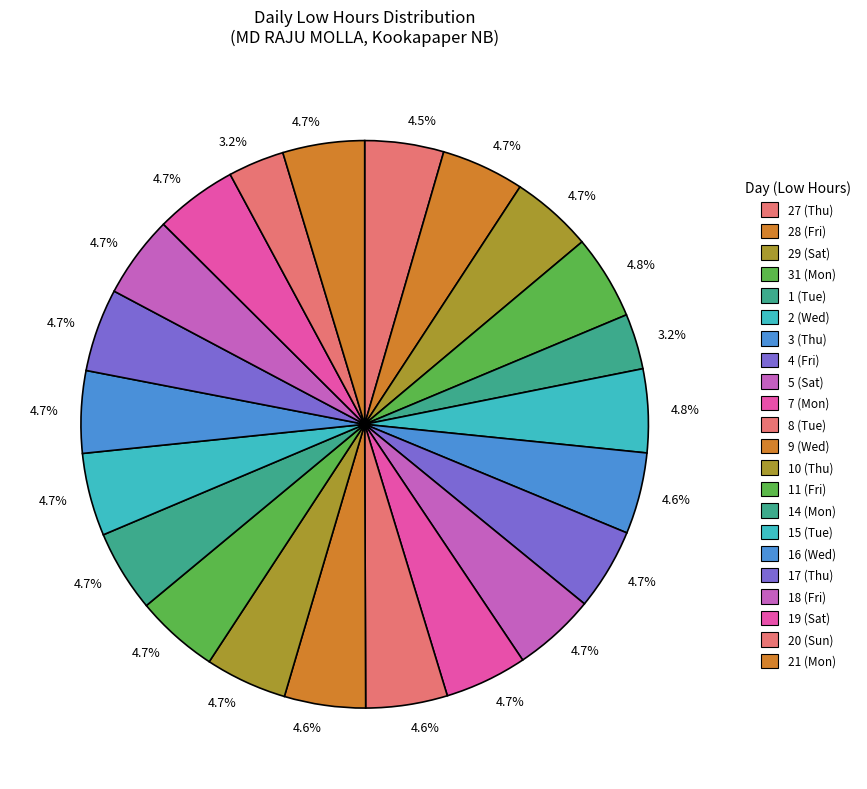

How many slices are in this pie chart?

22